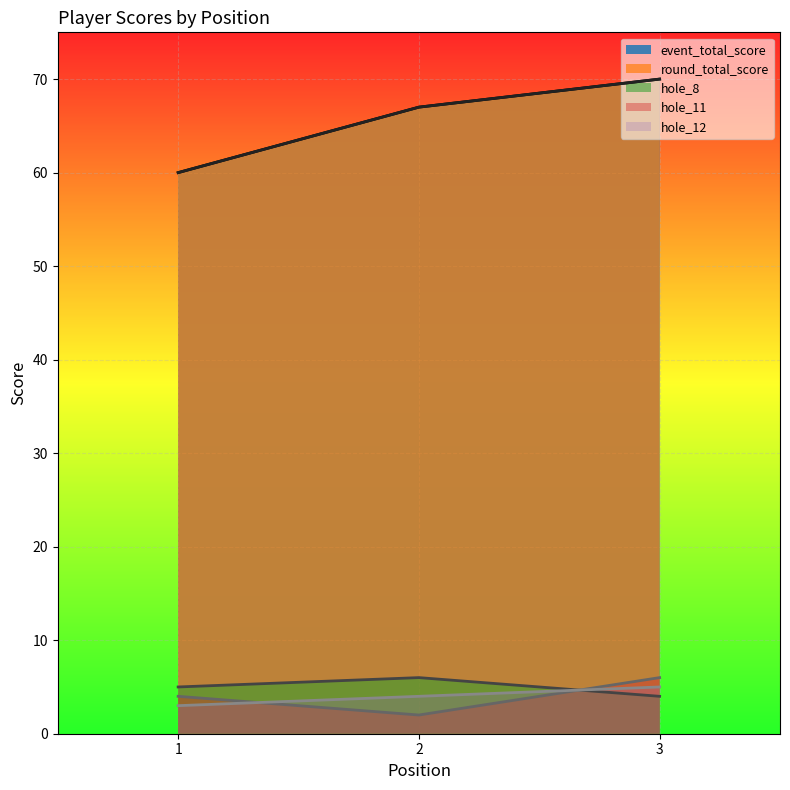

How many lines are shown in the chart?

5